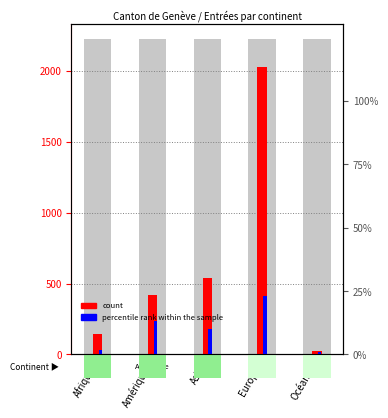

At which label is count closest to 1024?

Asie